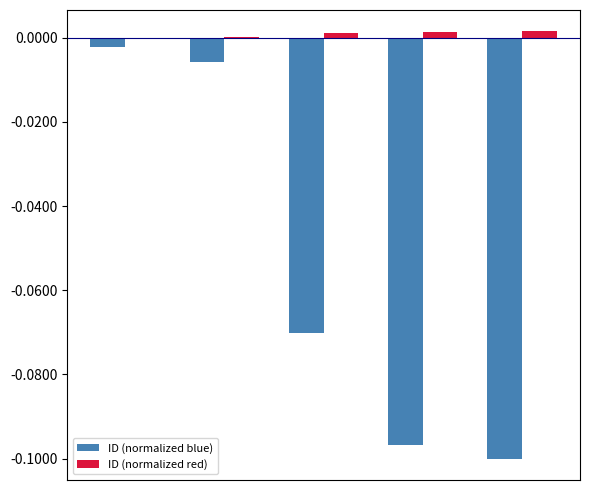

What are all the series names shown in the legend?

ID (normalized blue), ID (normalized red)